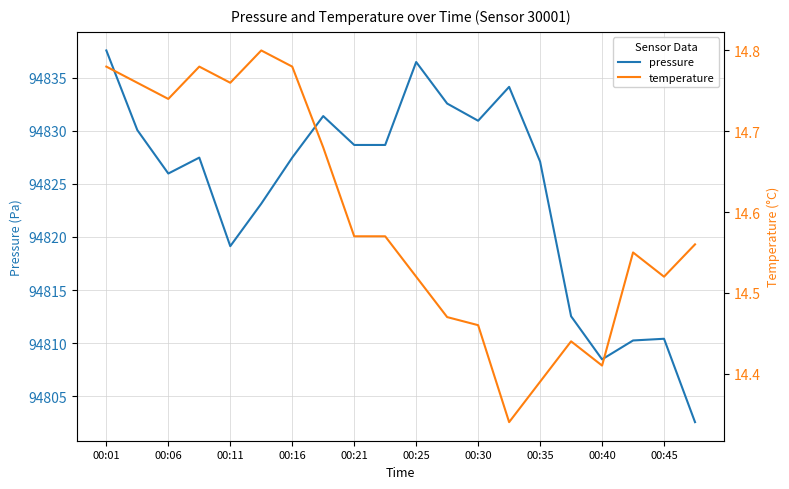

What are all the series names shown in the legend?

pressure, temperature